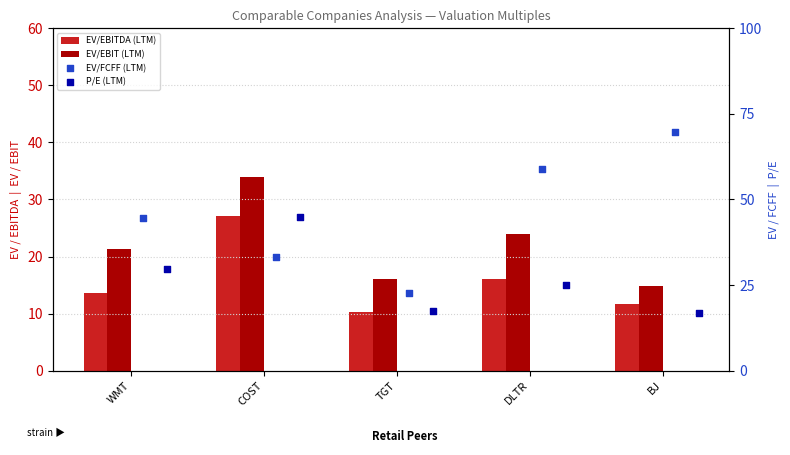

Is the value of P/E (LTM) at BJ greater than the value of EV/EBIT (LTM) at WMT?

No